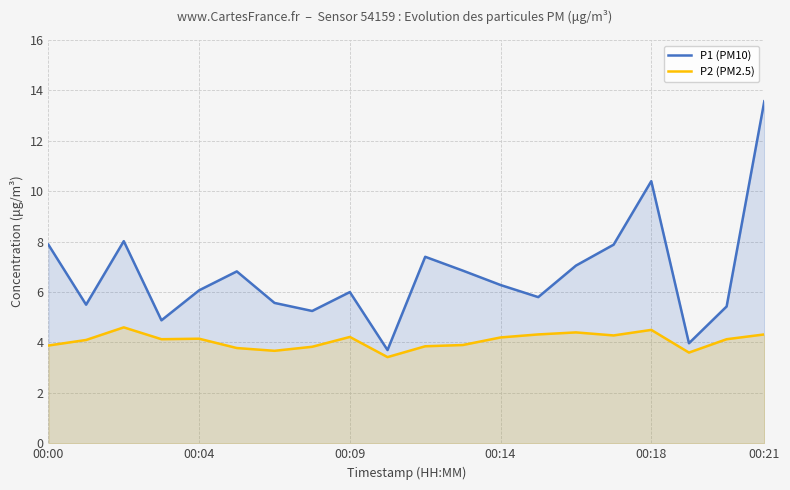

The value of P2 (PM2.5) at 00:21 is 4.3. True or false?

True